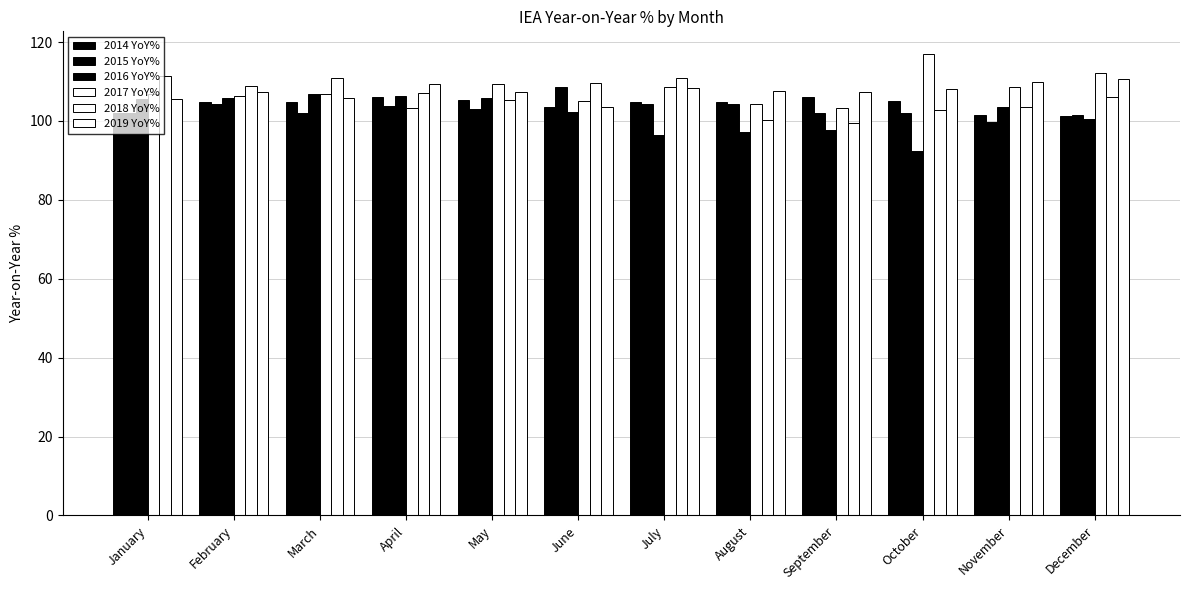

How many series are shown in this chart?

6